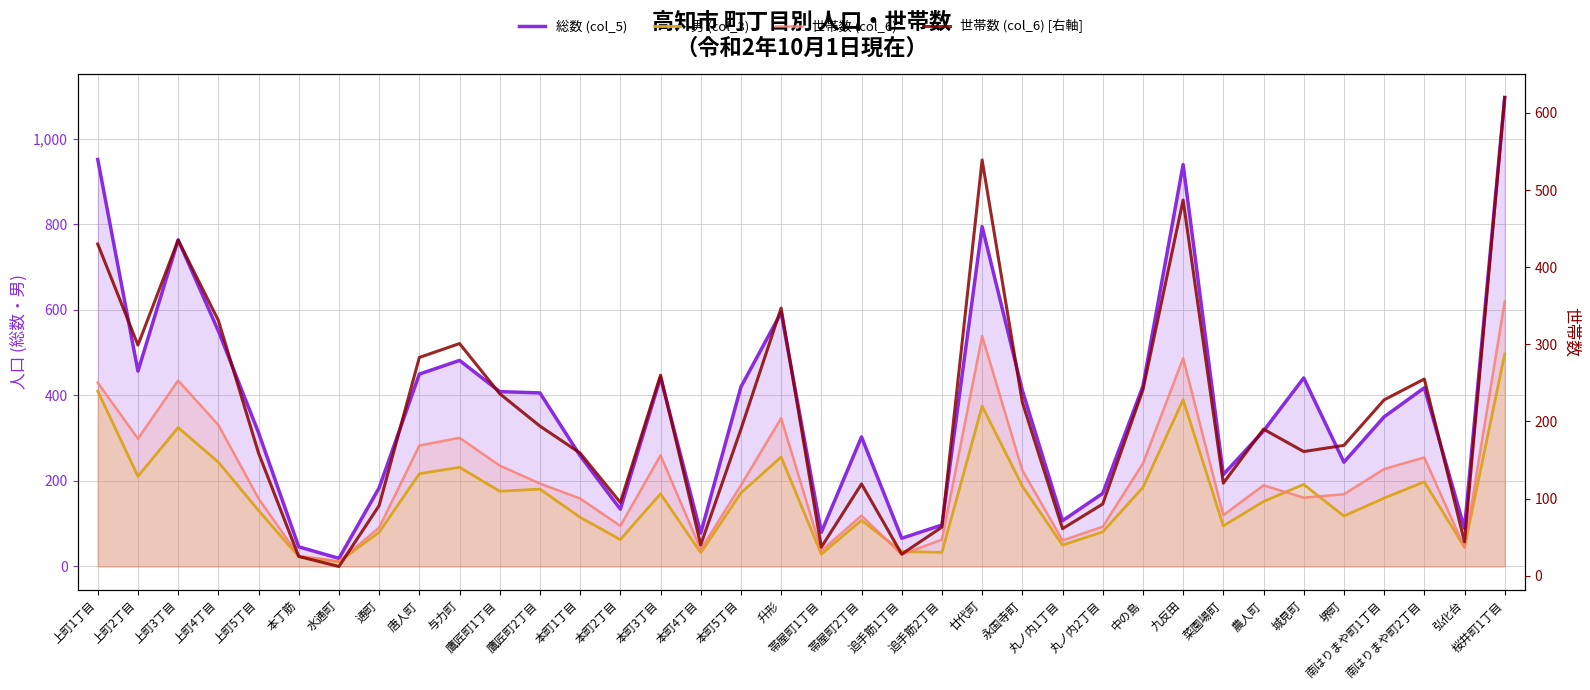

What is the label of the 25th point from the right?

鷹匠町2丁目